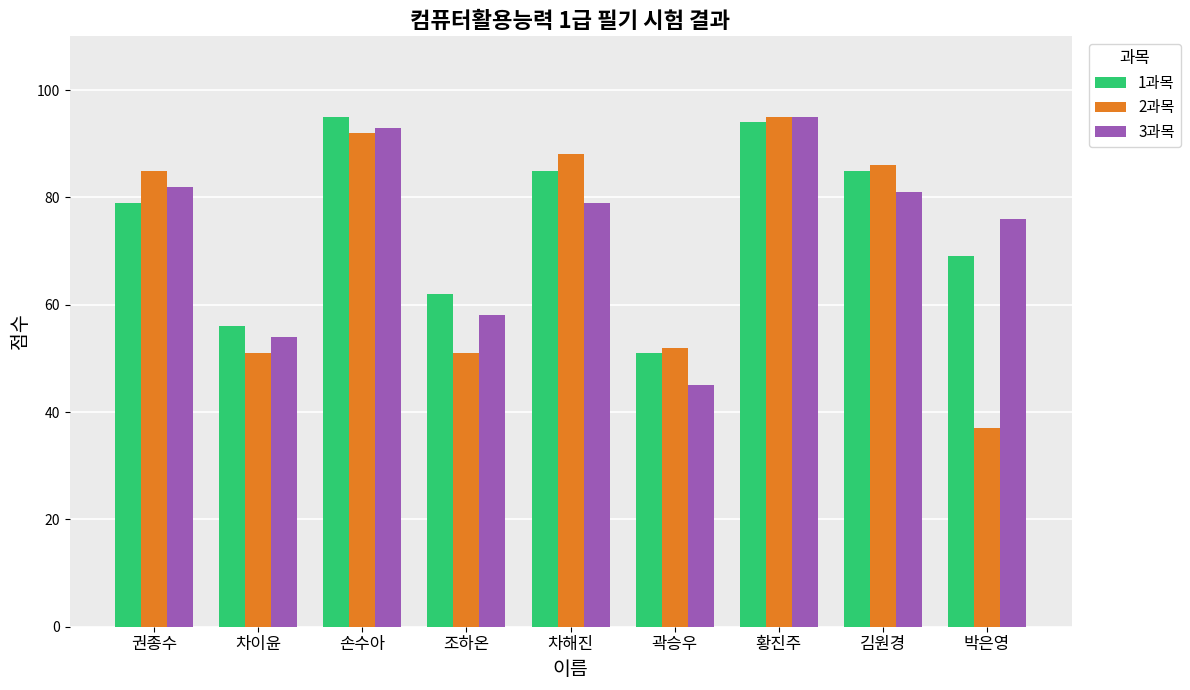

Which series has the widest spread of values?

2과목